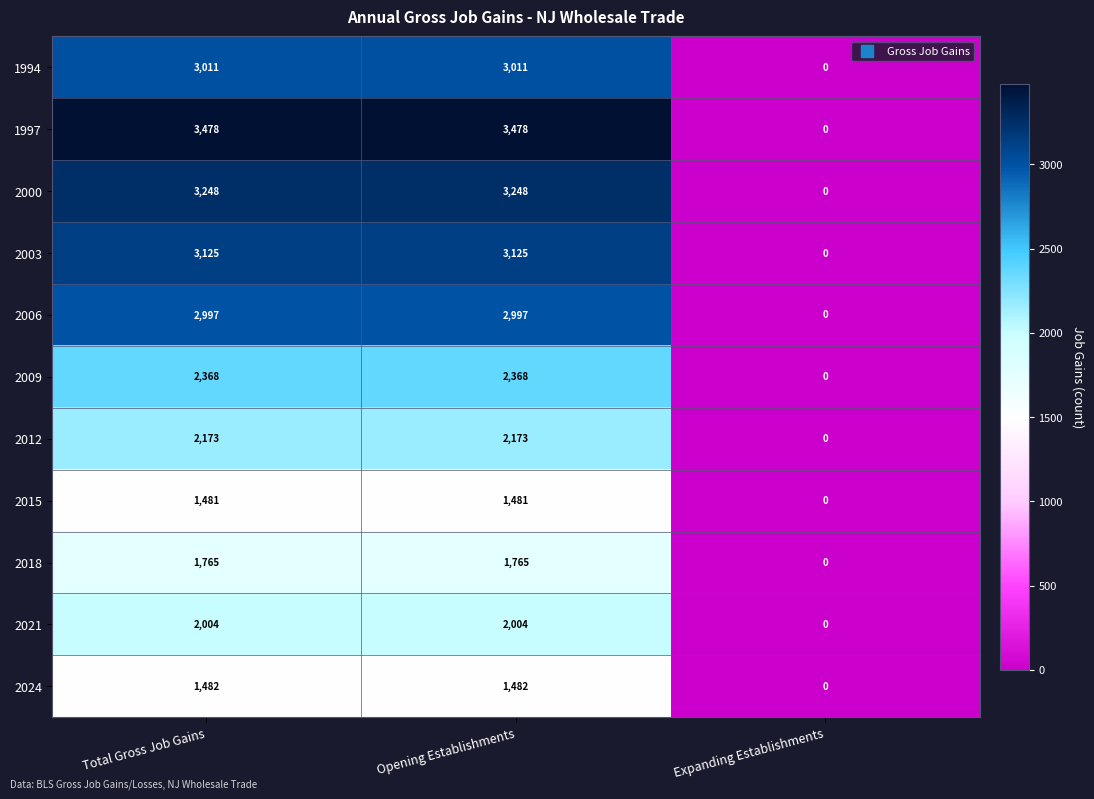

What is the difference between the maximum and minimum values in the 2000 series?

3248